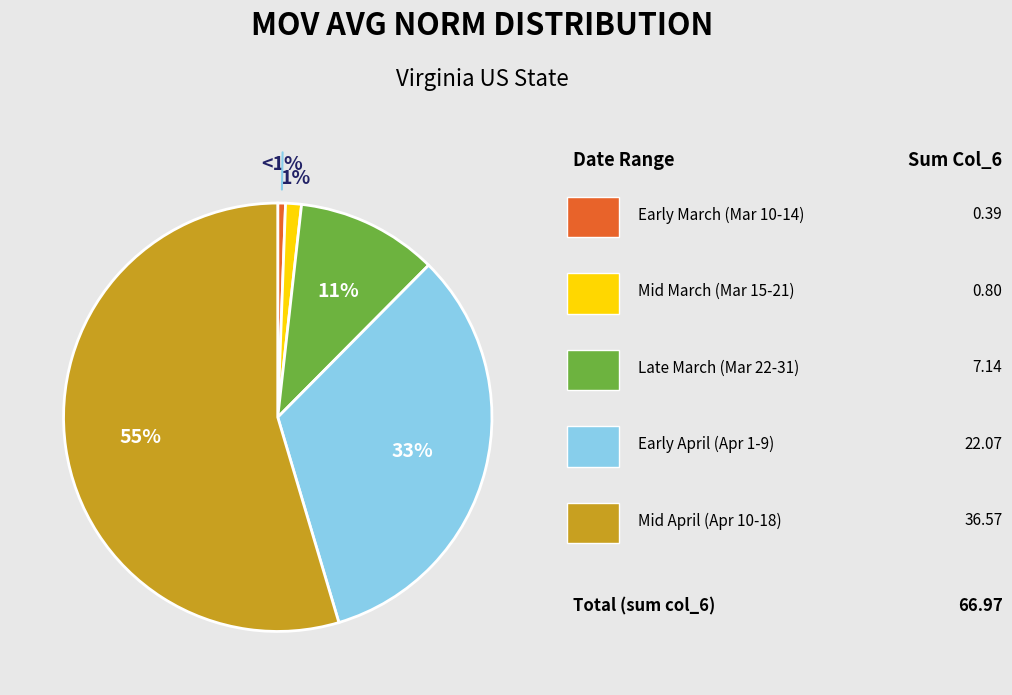

Is there any slice that represents more than half of the pie?

Yes